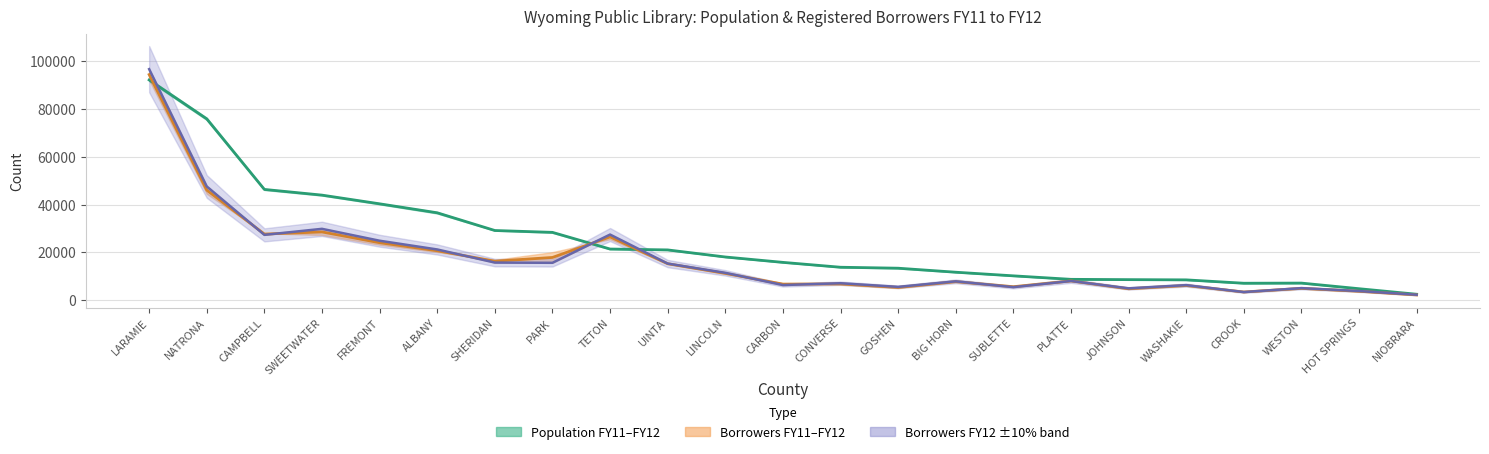

Reading left to right, what are all the values shown in this chart?

Population FY11: 92209.0	75908.0	46375.5	43990.5	40351.0	36594.0	29177.5	28398.5	21421.0	21051.5	18088.5	15835.5	13794.0	13392.5	11713.5	10196.5	8731.5	8605.5	8510.0	7097.0	7158.0	4805.5	2487.5
Borrowers FY11: 94458.5	46083.5	27684.5	28580.5	24063.0	20701.0	16323.0	17889.5	26512.0	15268.0	11229.5	6732.5	6816.0	5337.0	7760.5	5644.0	8072.5	4791.5	6156.0	3429.5	4953.0	3738.0	2212.0
Borrowers FY12: 96738.0	47620.0	27350.0	29873.0	24896.0	21240.0	15749.0	15657.0	27482.0	15331.0	11456.0	6339.0	7102.0	5571.0	7894.0	5467.0	8045.0	4959.0	6306.0	3408.0	5048.0	3831.0	2276.0